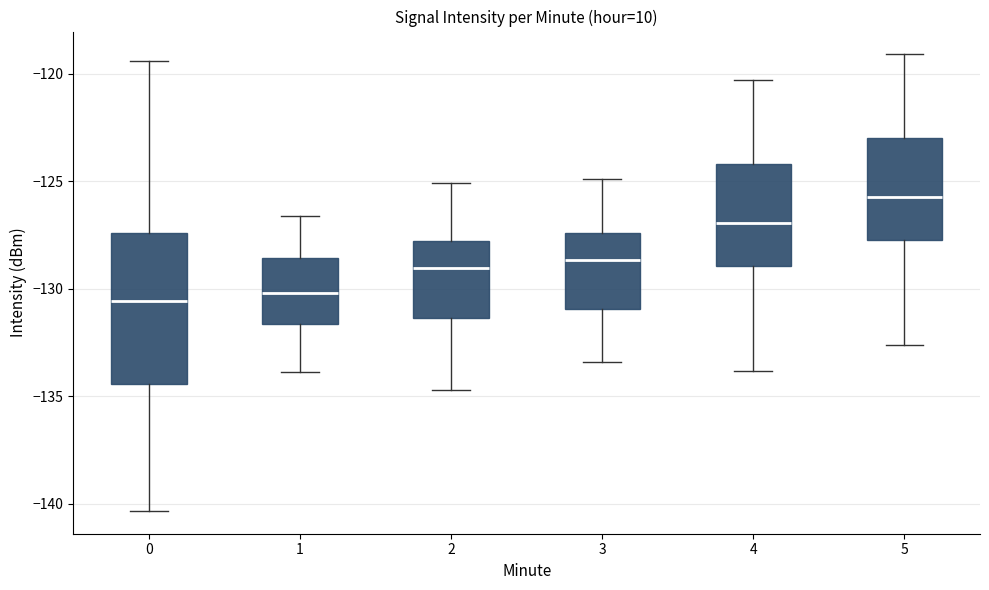

Reading left to right, read every box against the y-axis: the position of its median line, the range the box covers, and the ends of its whiskers. The values are not printed on the chart, so give them approximately, as read against the axis.

0: median -130.5, box -134.5 to -127.5, whiskers -140.5 to -119.5
1: median -130.0, box -131.5 to -128.5, whiskers -134.0 to -126.5
2: median -129.0, box -131.5 to -128.0, whiskers -134.5 to -125.0
3: median -128.5, box -131.0 to -127.5, whiskers -133.5 to -125.0
4: median -127.0, box -129.0 to -124.0, whiskers -134.0 to -120.5
5: median -125.5, box -127.5 to -123.0, whiskers -132.5 to -119.0